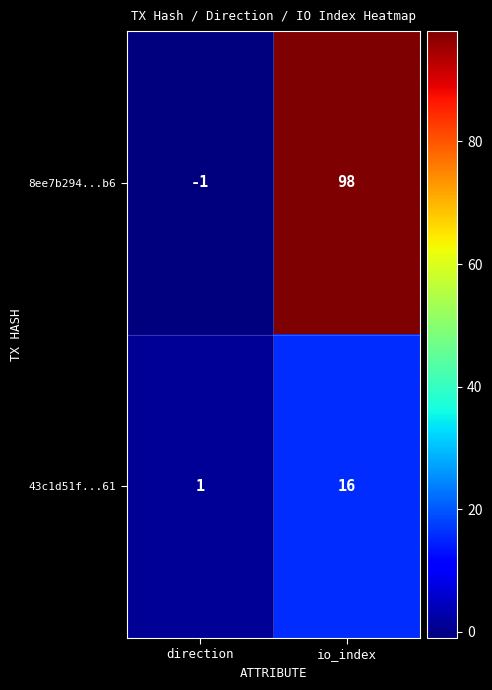

What is the sum of the 8ee7b294...b6 values at direction and io_index?

97